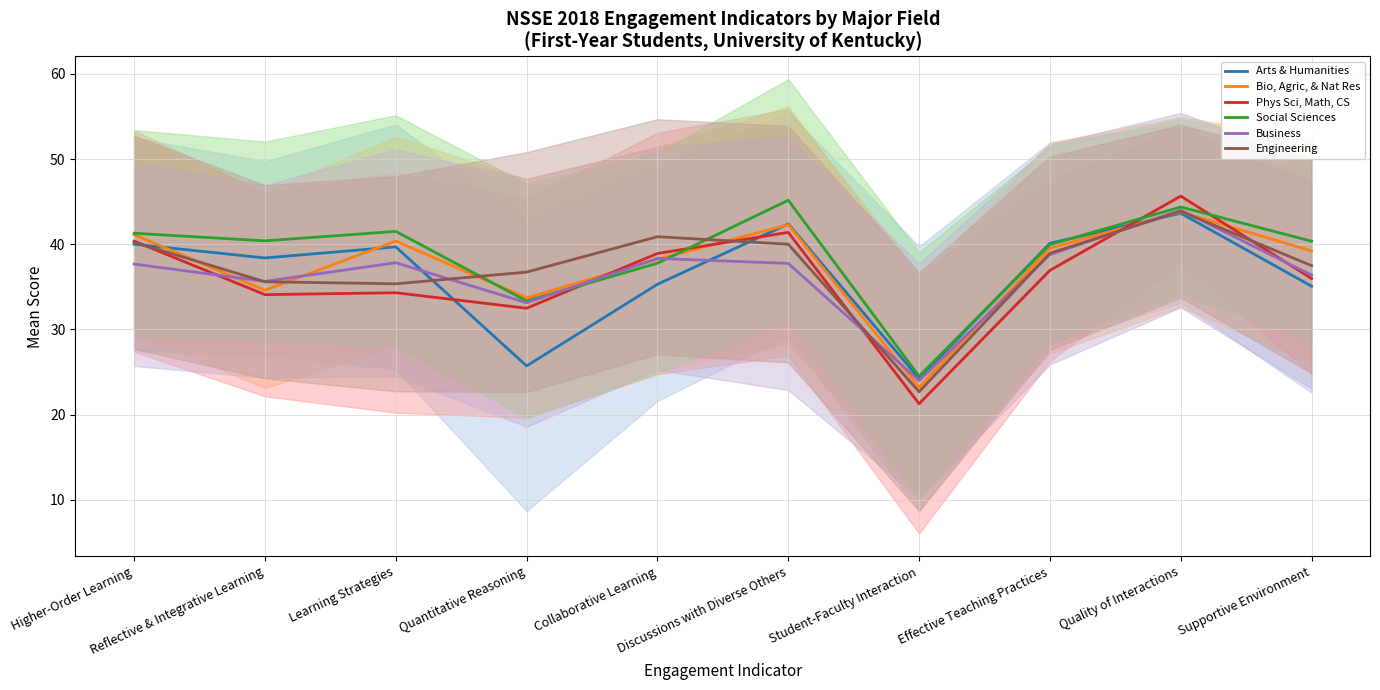

What is the difference between the maximum and minimum values in the Engineering series?

21.2